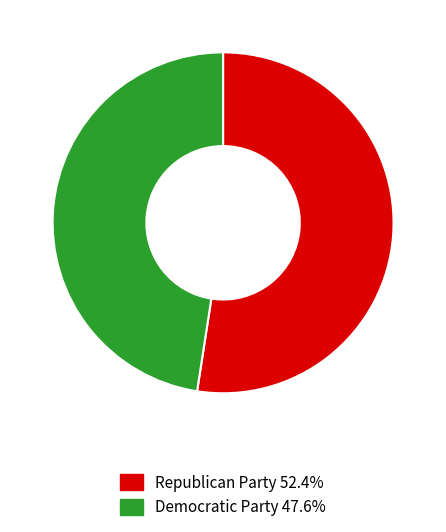

Which category has the smallest portion of the pie?

Democratic Party